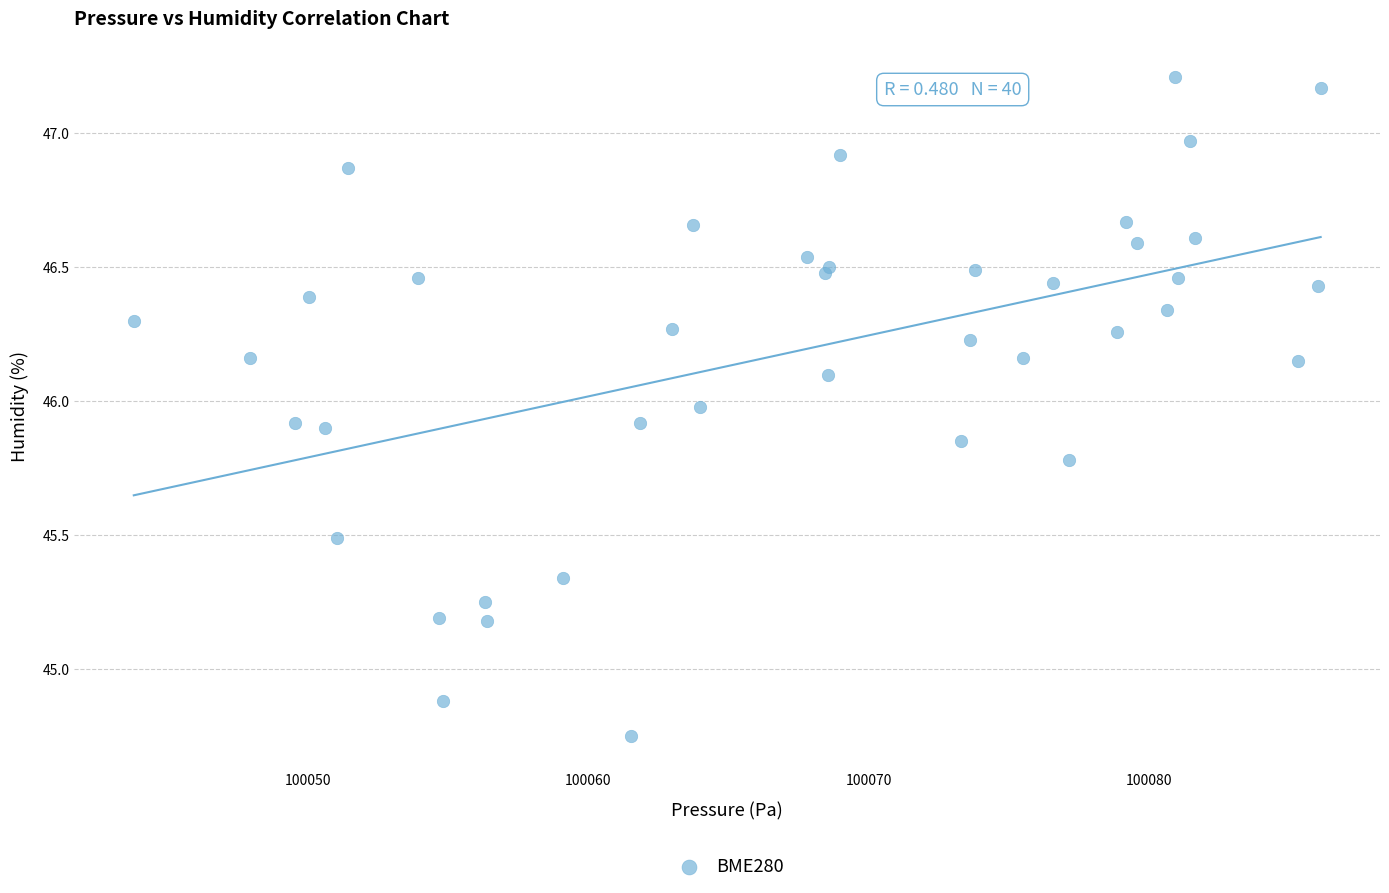

What Y value in the scatter plot is closest to 45?

44.9